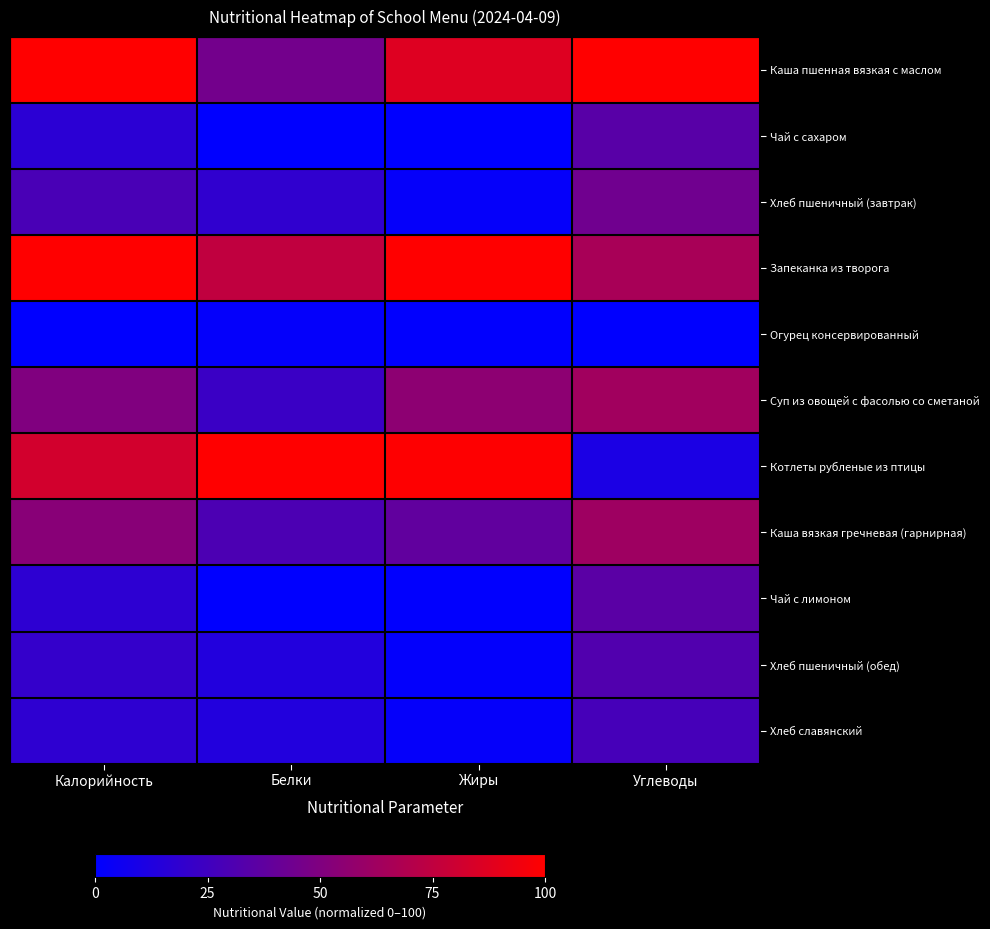

List the series in order of their peak value, highest first.

Каша пшенная вязкая с маслом, Запеканка из творога, Котлеты рубленые из птицы, Суп из овощей с фасолью со сметаной, Каша вязкая гречневая (гарнирная), Хлеб пшеничный (завтрак), Чай с лимоном, Чай с сахаром, Хлеб пшеничный (обед), Хлеб славянский, Огурец консервированный